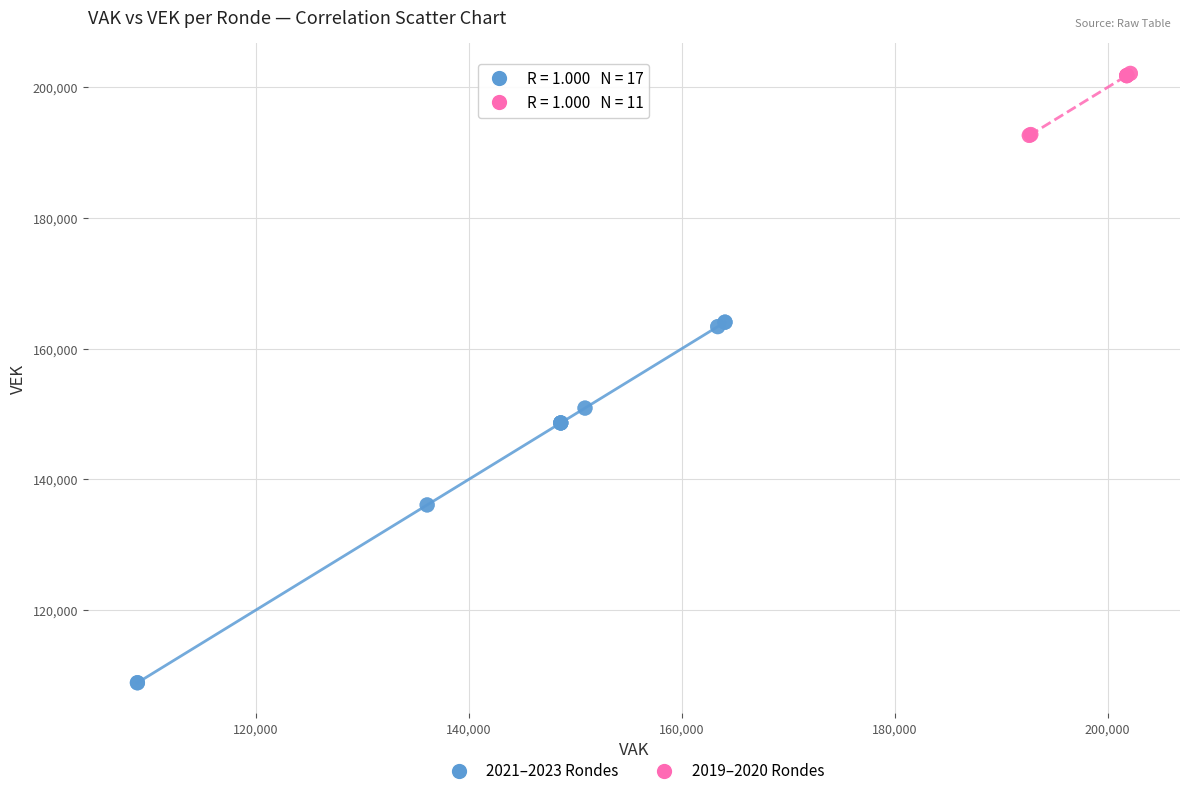

Which series reaches the maximum Y coordinate?

2019–2020 Rondes